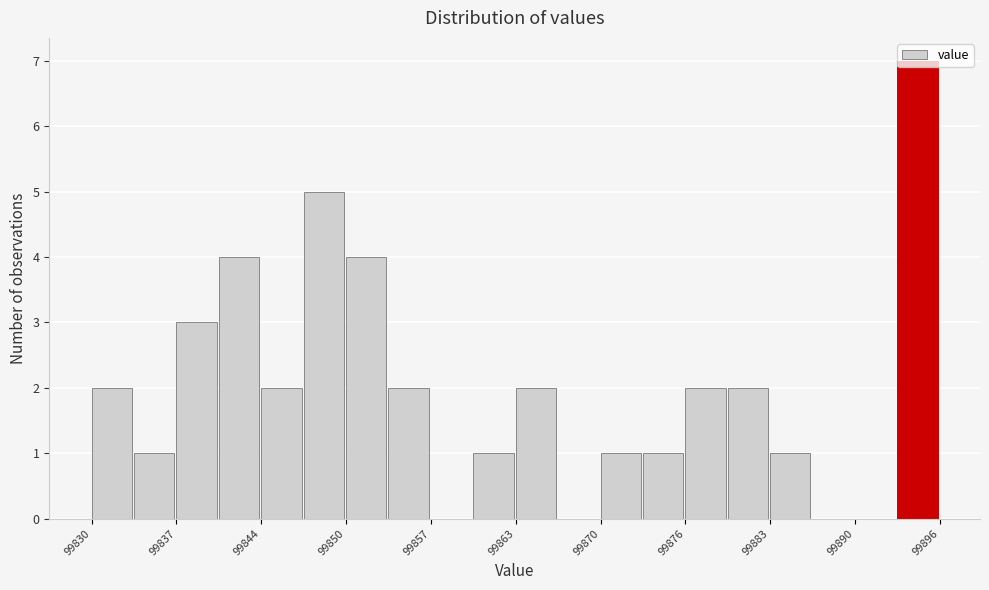

Read against the x-axis, roughly where is the centre of the tallest bar?

99894